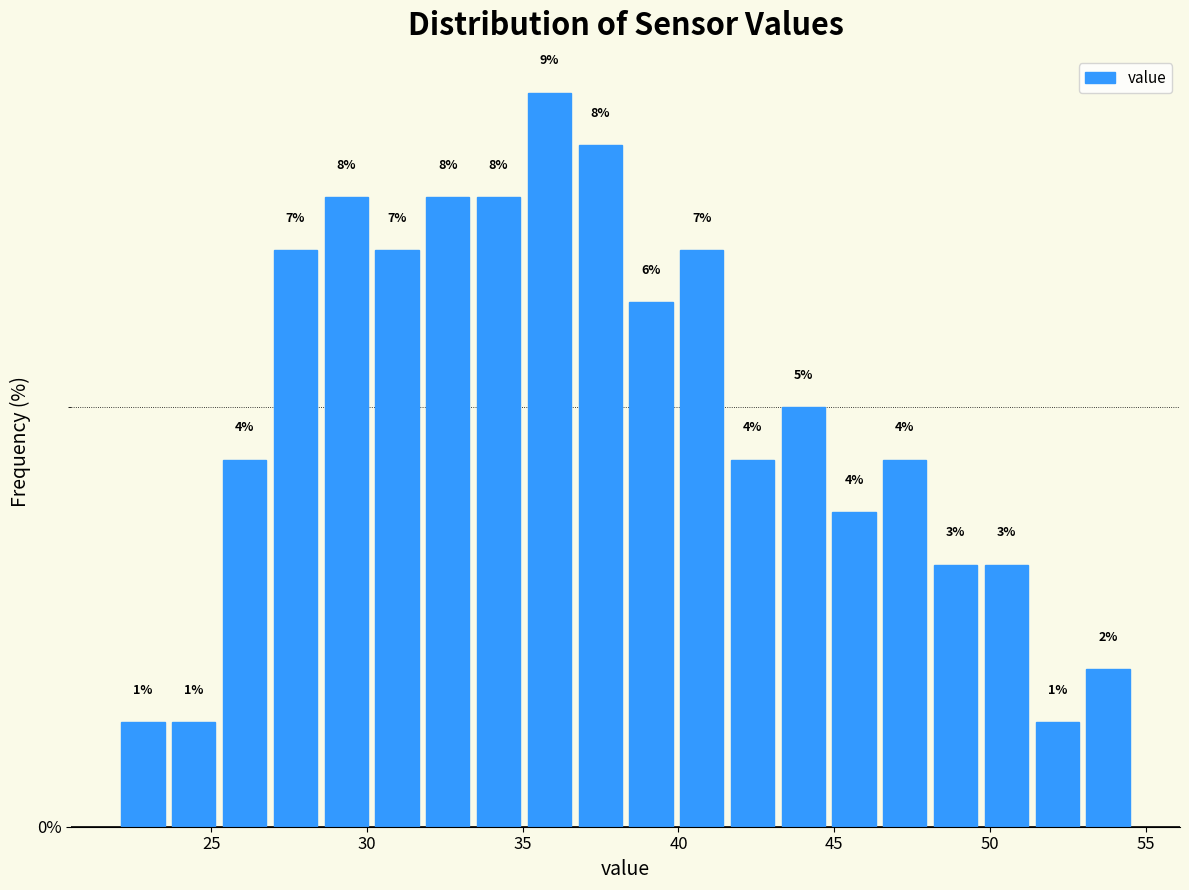

Around what value on the x-axis is the tallest bar? Give the approximate position of its centre, as read against the axis.

36.0